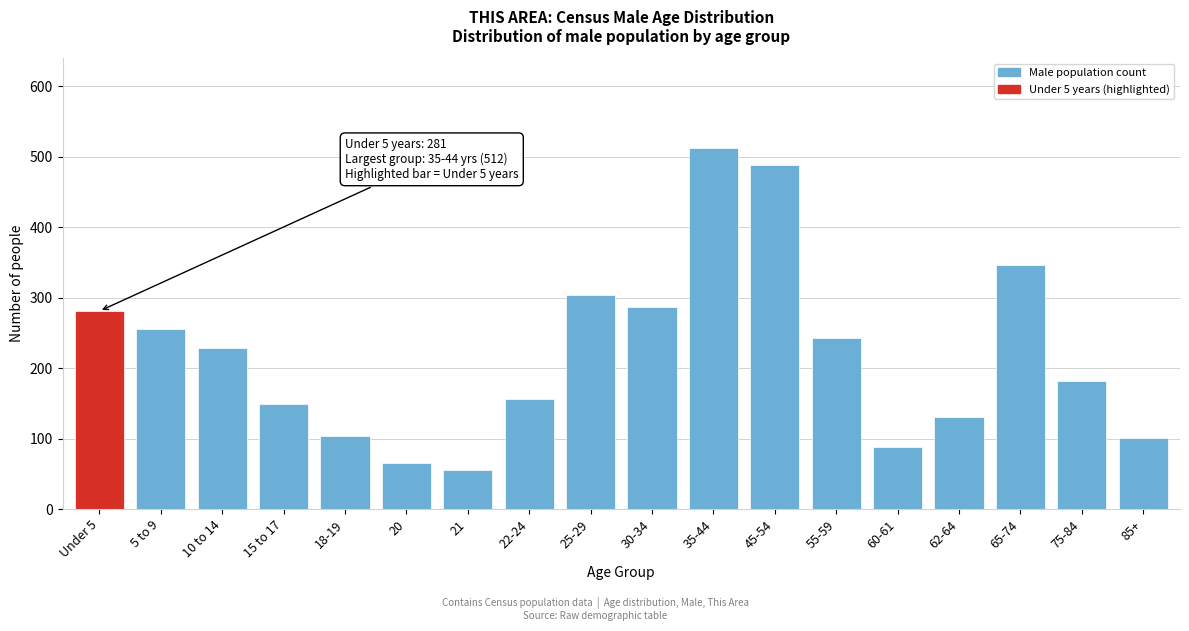

Reading left to right, what are all the values shown in this chart?

281	256	229	149	104	65	56	156	304	287	512	489	243	88	131	347	182	101